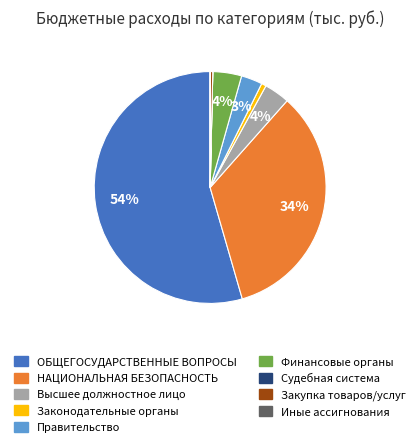

To the nearest percent, what is the difference between the largest and smallest slice percentages?

54%